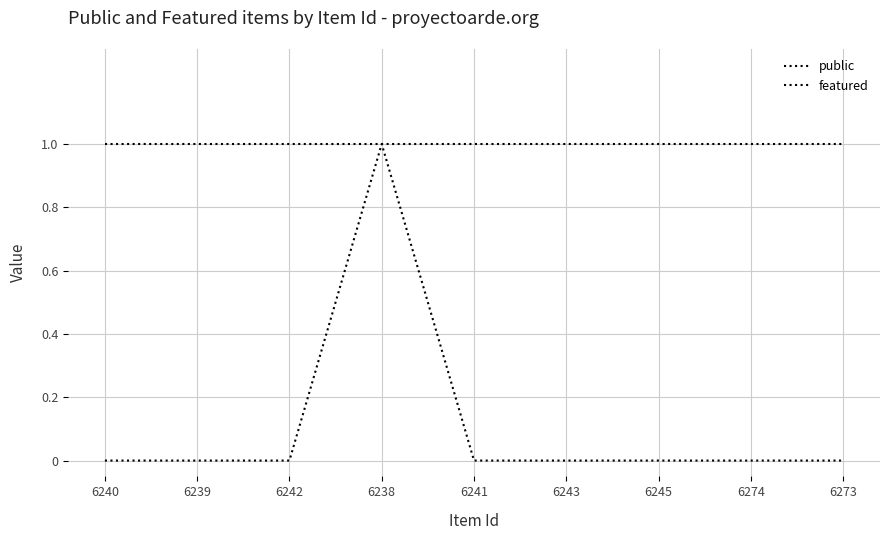

At how many categories does at least one series exceed 0?

9